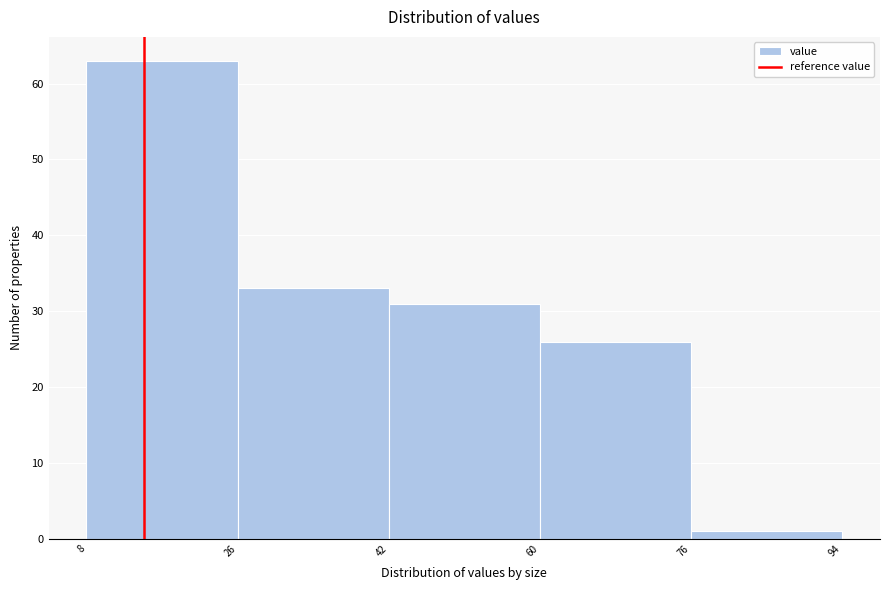

How tall is the bar that spans 42 to 60 on the x-axis? The values are not printed on the chart, so give them approximately, as read against the axis.

31